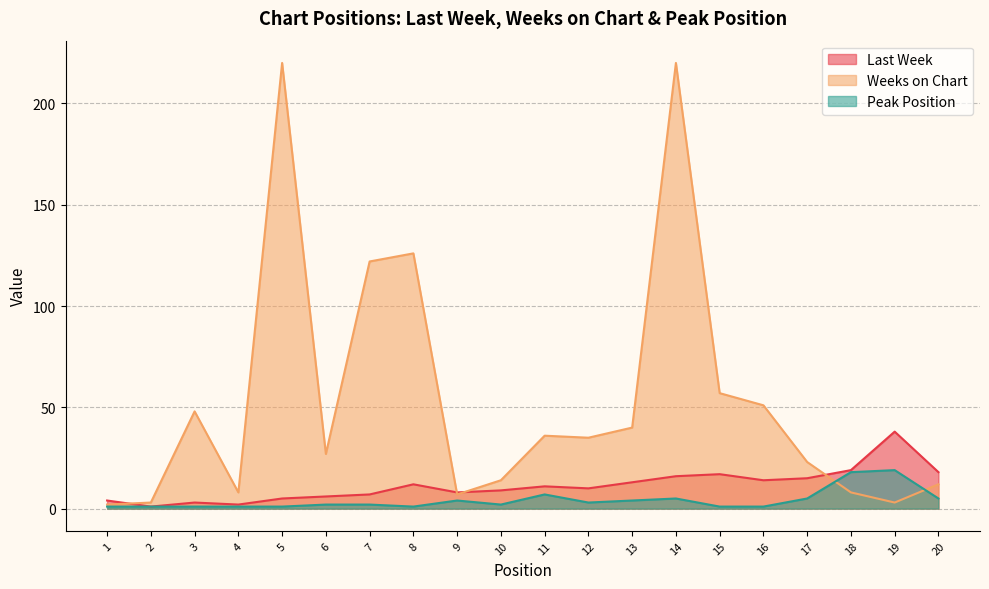

True or false: Last Week and Peak Position intersect in this chart.

False